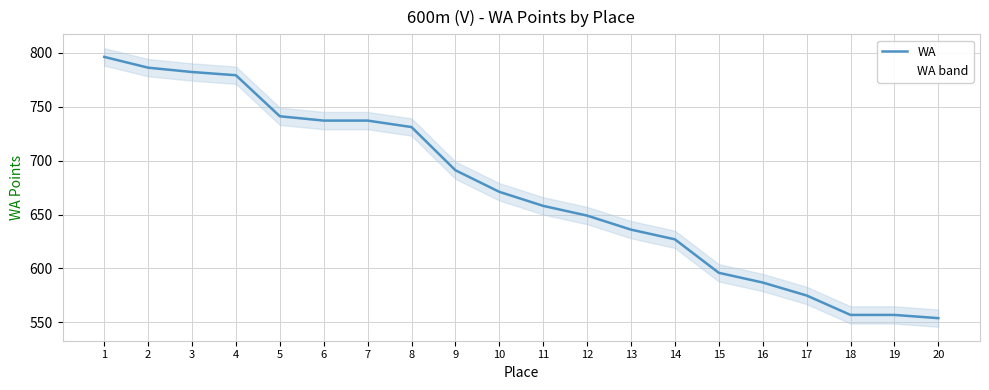

How many values exceed 671?

9